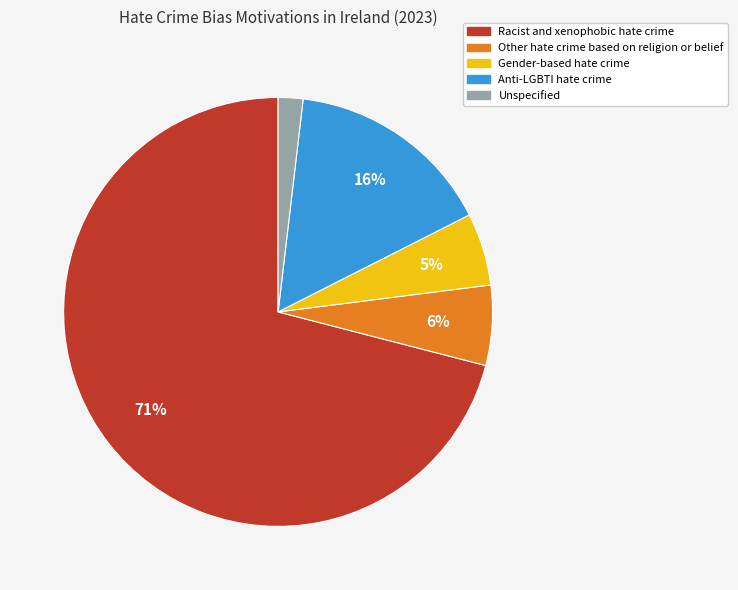

Rank the categories by value from highest to lowest.

Racist and xenophobic hate crime, Anti-LGBTI hate crime, Other hate crime based on religion or belief, Gender-based hate crime, Unspecified